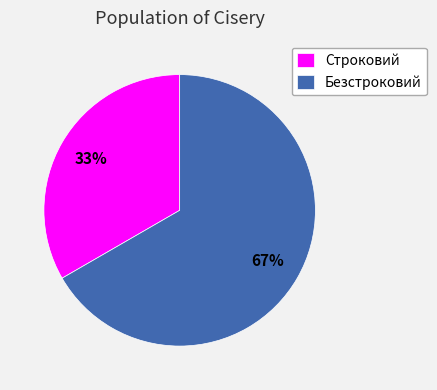

What percentage is the Строковий slice, to the nearest percent?

33%